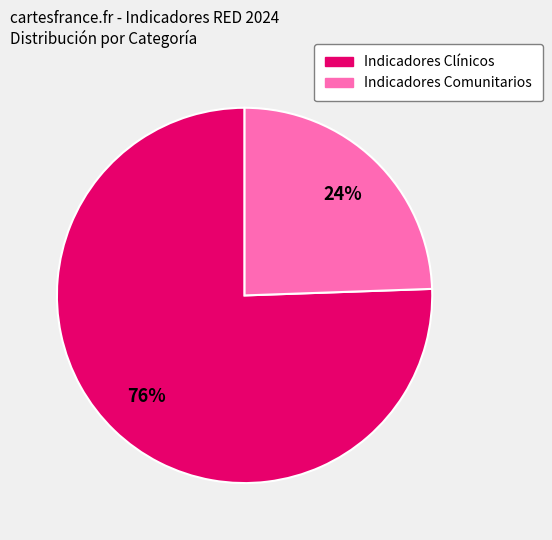

How many slices are in this pie chart?

2